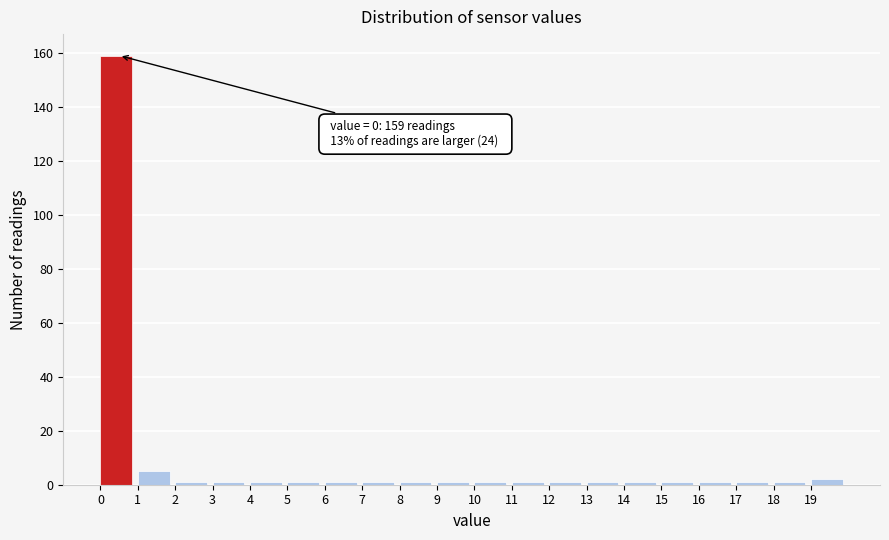

Over which range of the x-axis is the bar tallest?

0 to 1